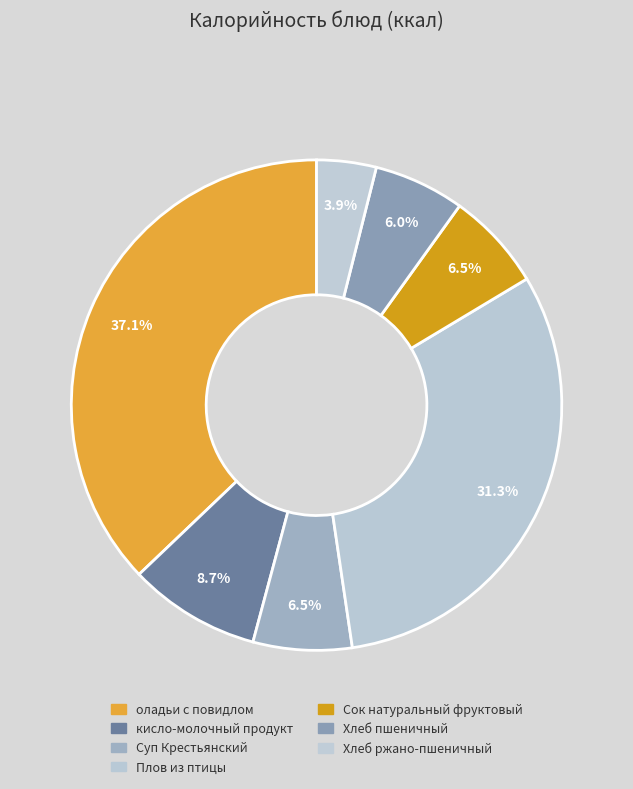

How many segments does this pie chart have?

7